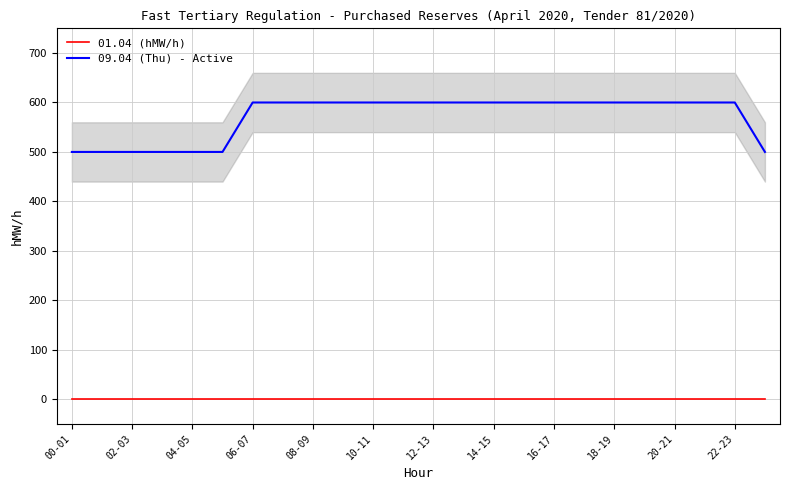

What is the average value of the 09.04 (Thu) - Active series?

571